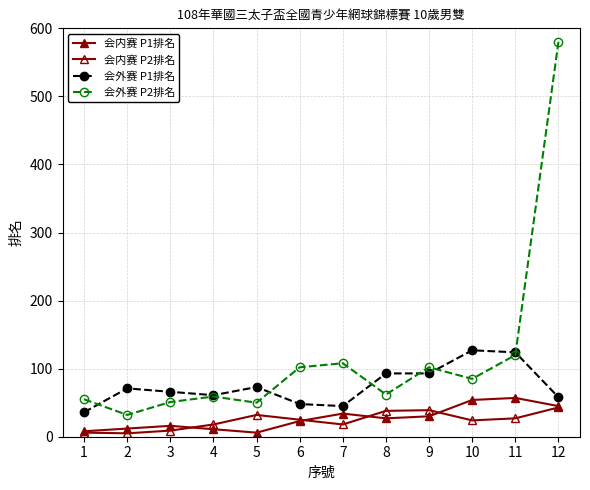

At which label is 会外赛 P1排名 closest to 81?

5